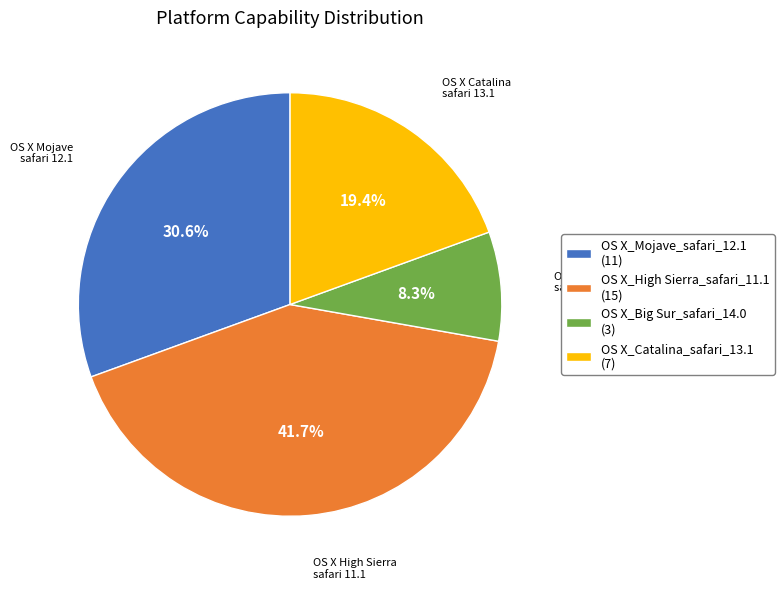

Do OS X_Catalina_safari_13.1 and OS X_Big Sur_safari_14.0 together represent more than half of the pie?

No